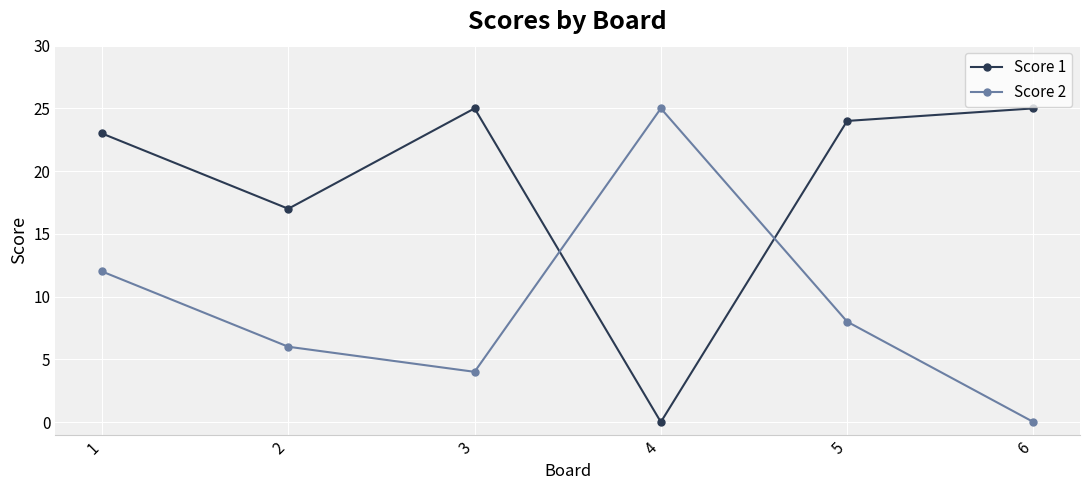

True or false: Score 1 has a value of 17 at 2.

True